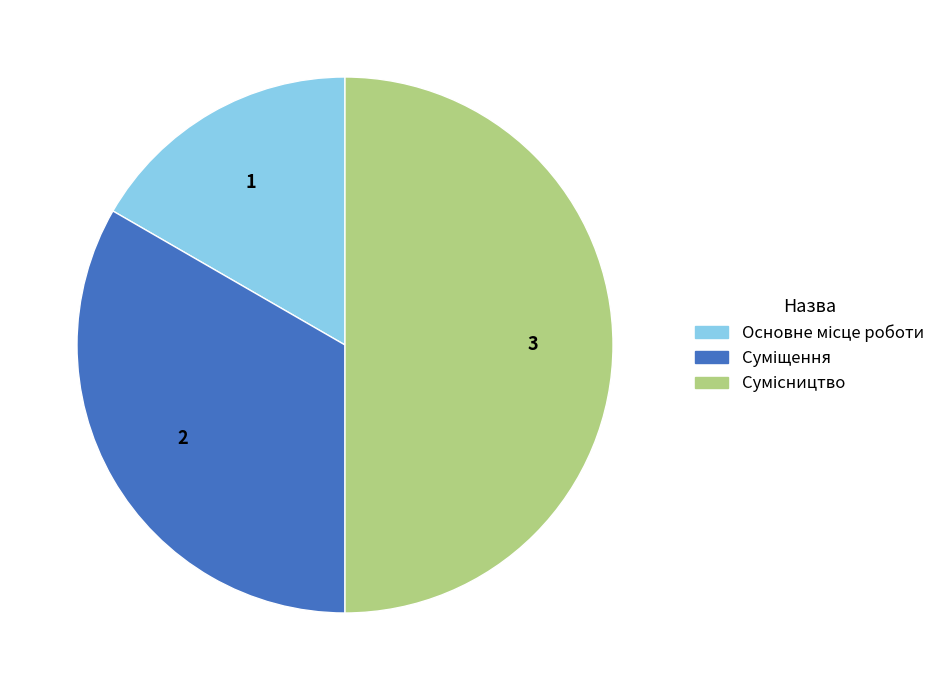

How many slices are in this pie chart?

3